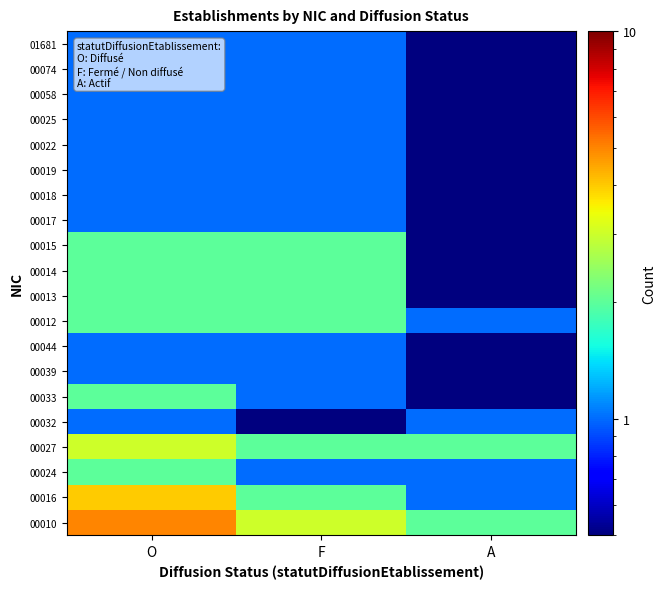

At A, list the series in order from largest to smallest.

00010, 00027, 00016, 00024, 00032, 00012, 00033, 00039, 00044, 00013, 00014, 00015, 00017, 00018, 00019, 00022, 00025, 00058, 00074, 01681